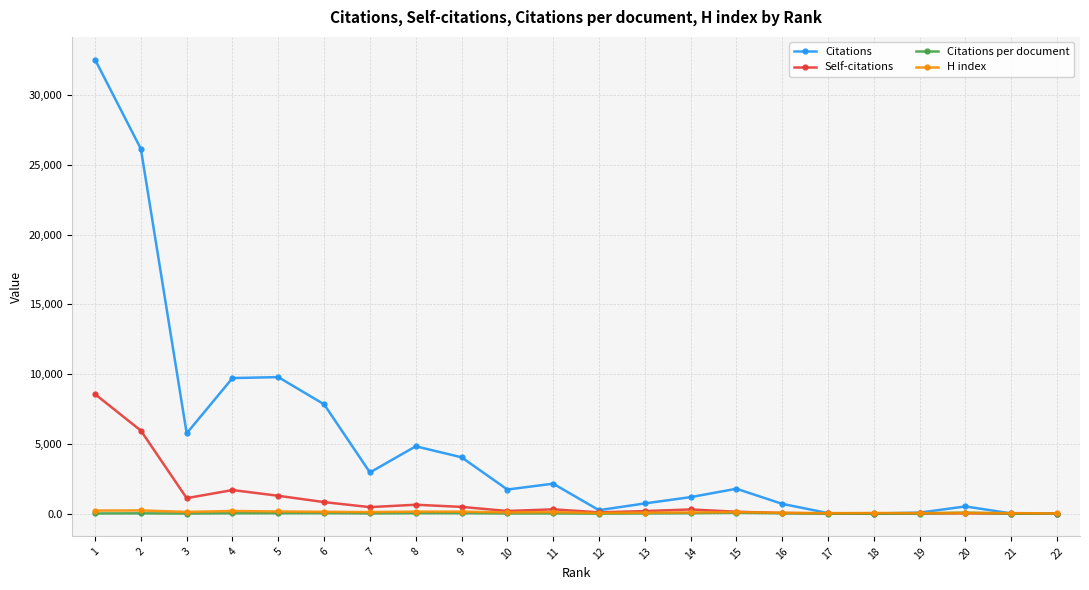

True or false: Citations has more than 0 points higher than both neighbors.

True